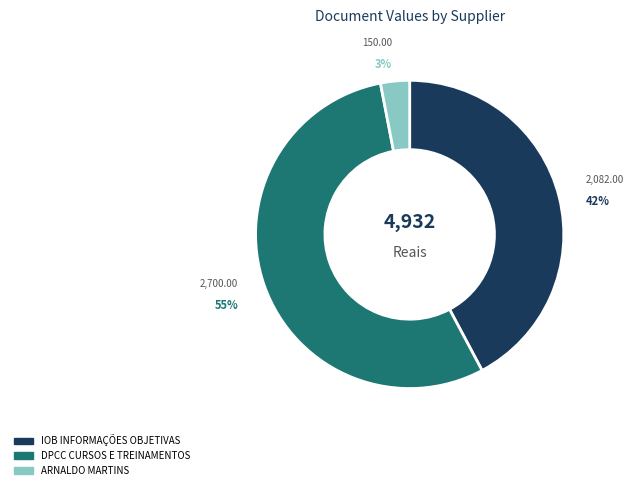

Which slice is the smallest?

ARNALDO MARTINS